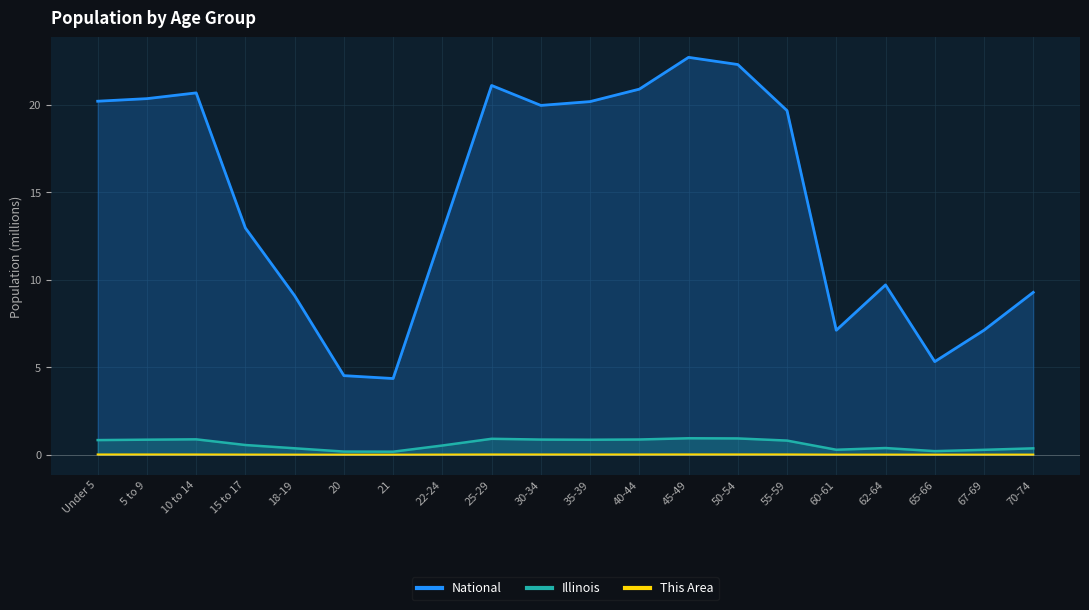

True or false: Illinois and National intersect in this chart.

False